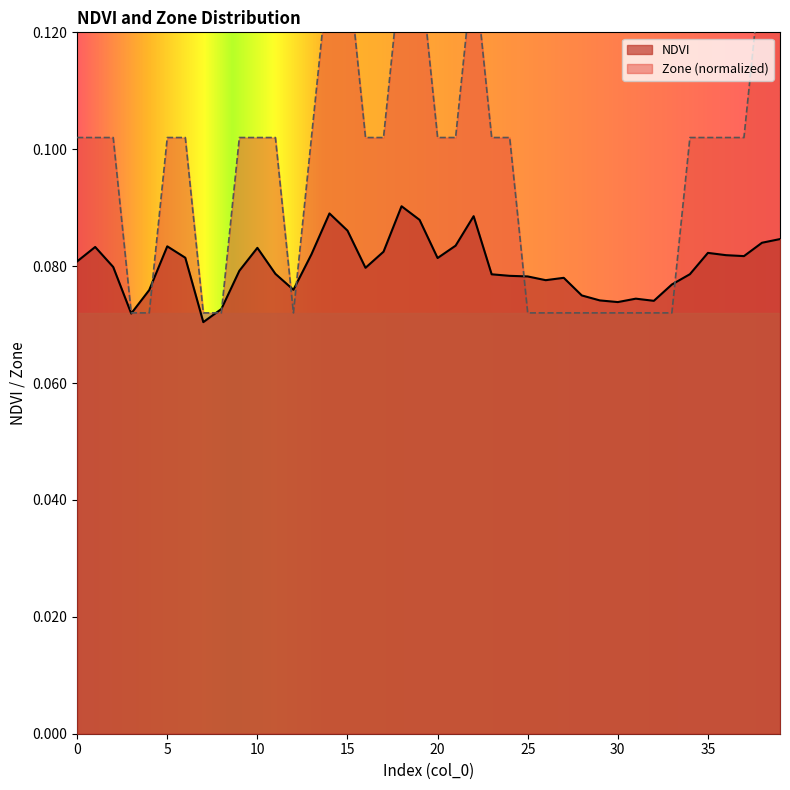

What is the total value across all series at 7?

0.1